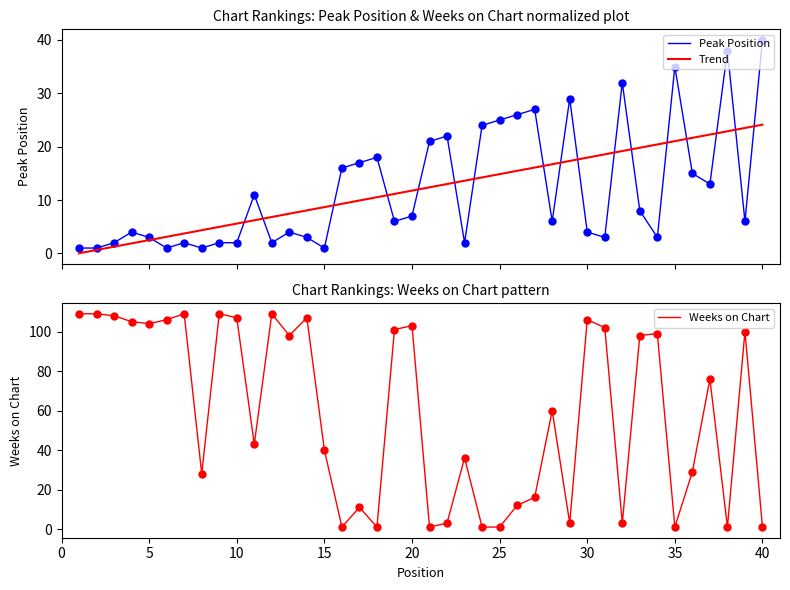

What is the lowest value of the Peak Position series?

1.0